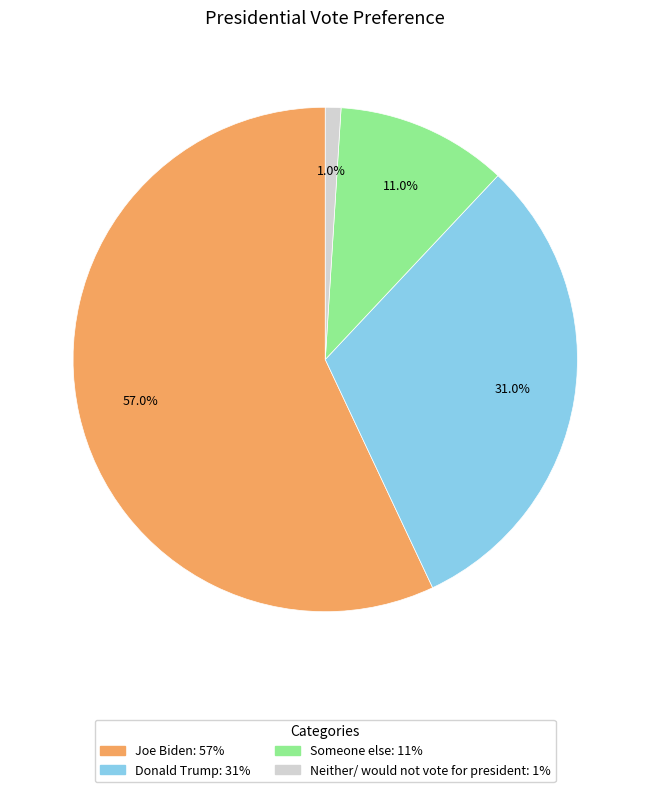

Which slice is the largest?

Joe Biden